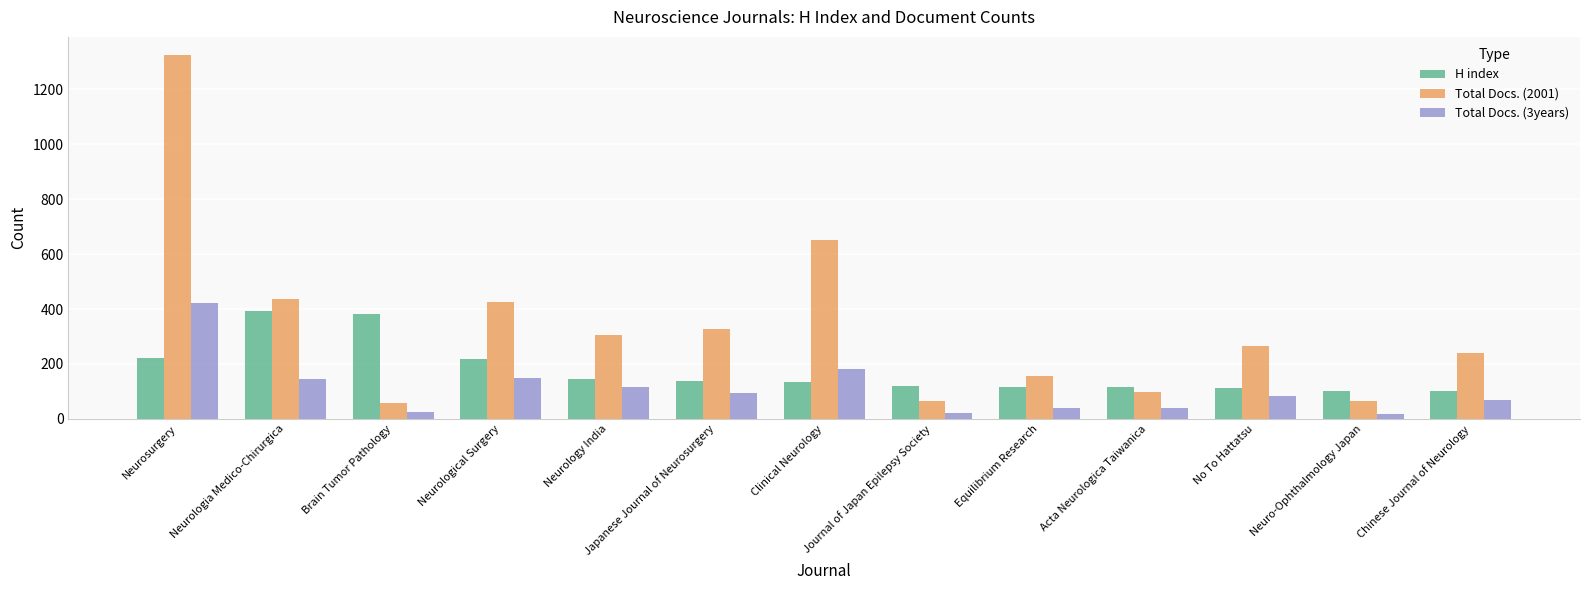

Does the chart contain any negative values?

No